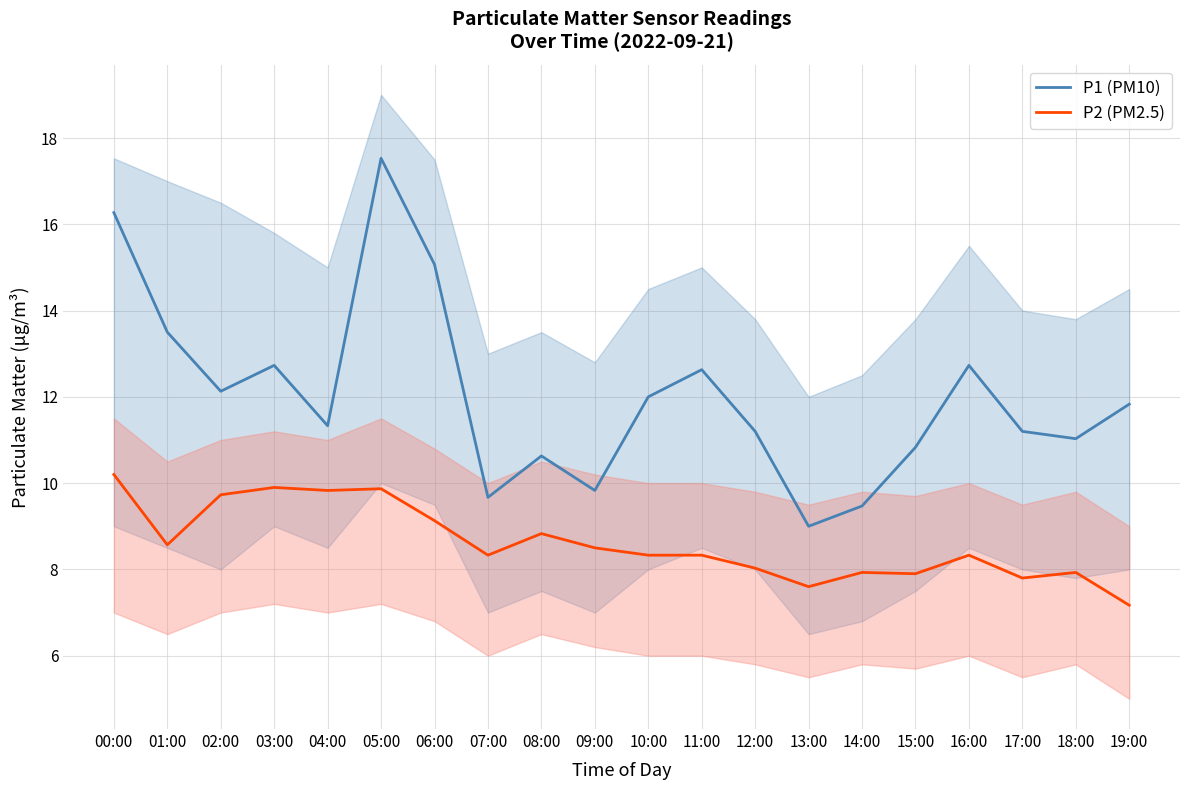

Rank the categories by P1 (PM10) value from lowest to highest.

13:00, 14:00, 07:00, 09:00, 08:00, 15:00, 18:00, 12:00, 17:00, 04:00, 19:00, 10:00, 02:00, 11:00, 03:00, 16:00, 01:00, 06:00, 00:00, 05:00